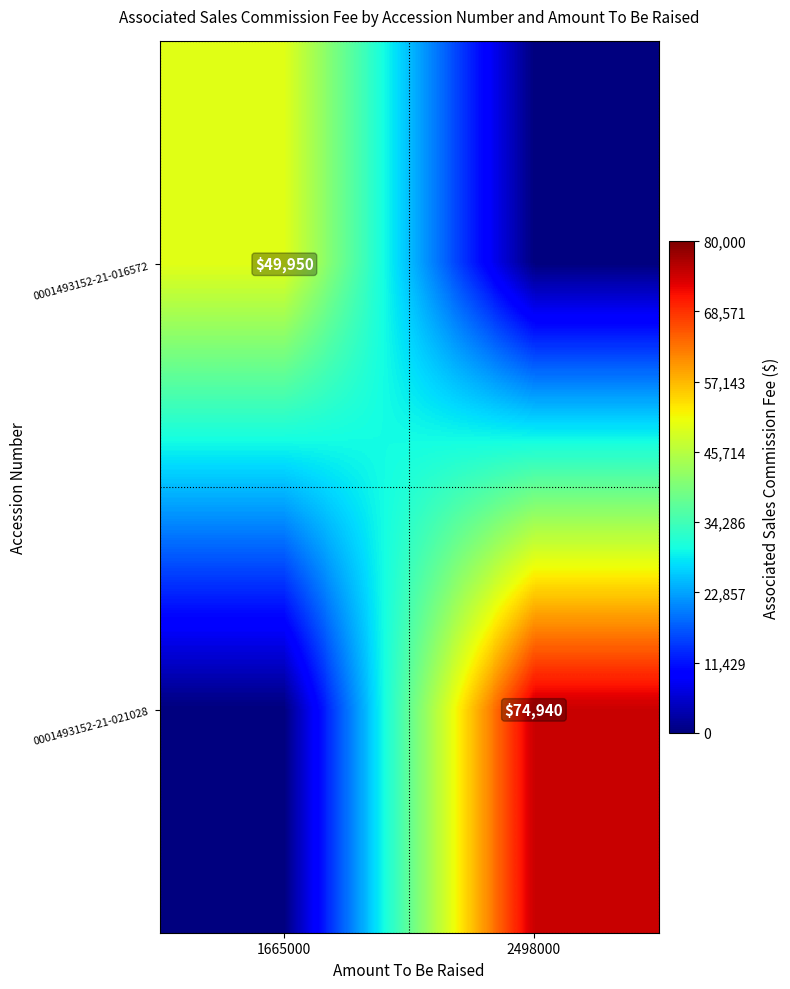

At which category is the sum across all series the highest?

2498000